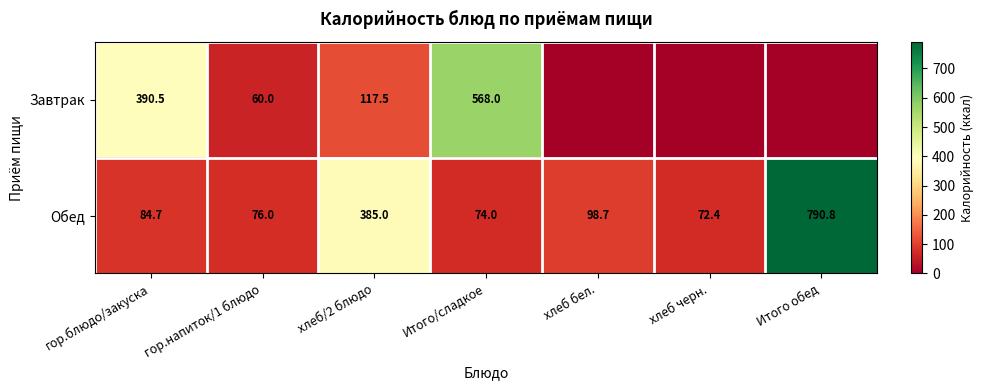

Is it true that Завтрак equals 390.5 at гор.блюдо/закуска?

True